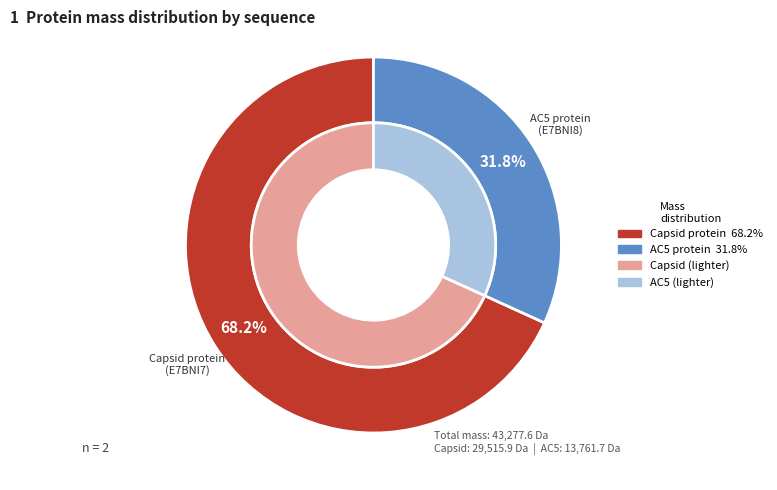

Which slice represents more than half of the pie?

tr|E7BNI7|E7BNI7_9GEMI Capsid protein